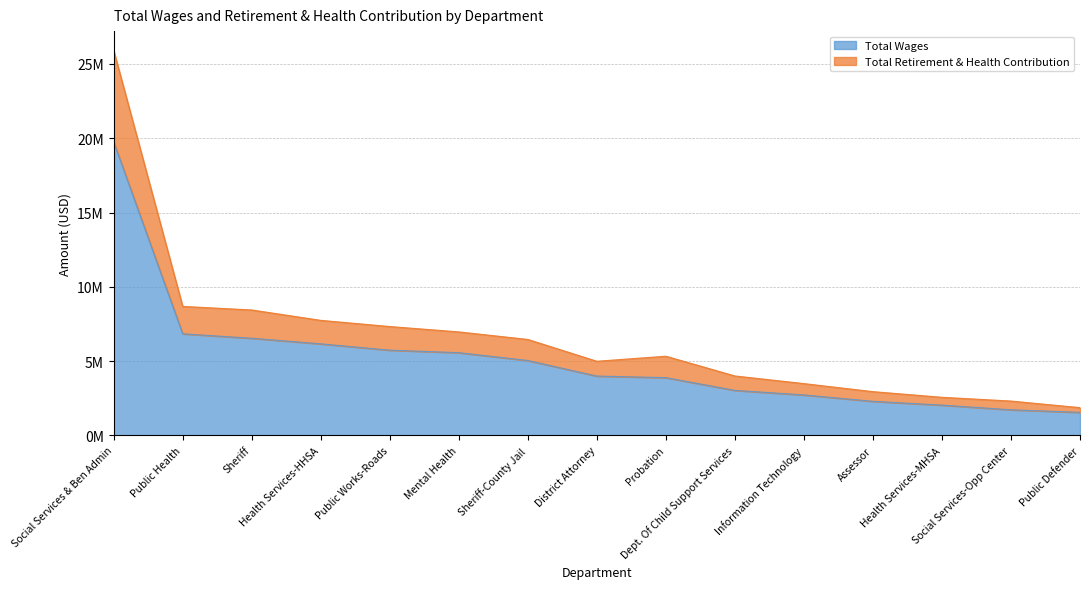

What position from the left is Mental Health?

6